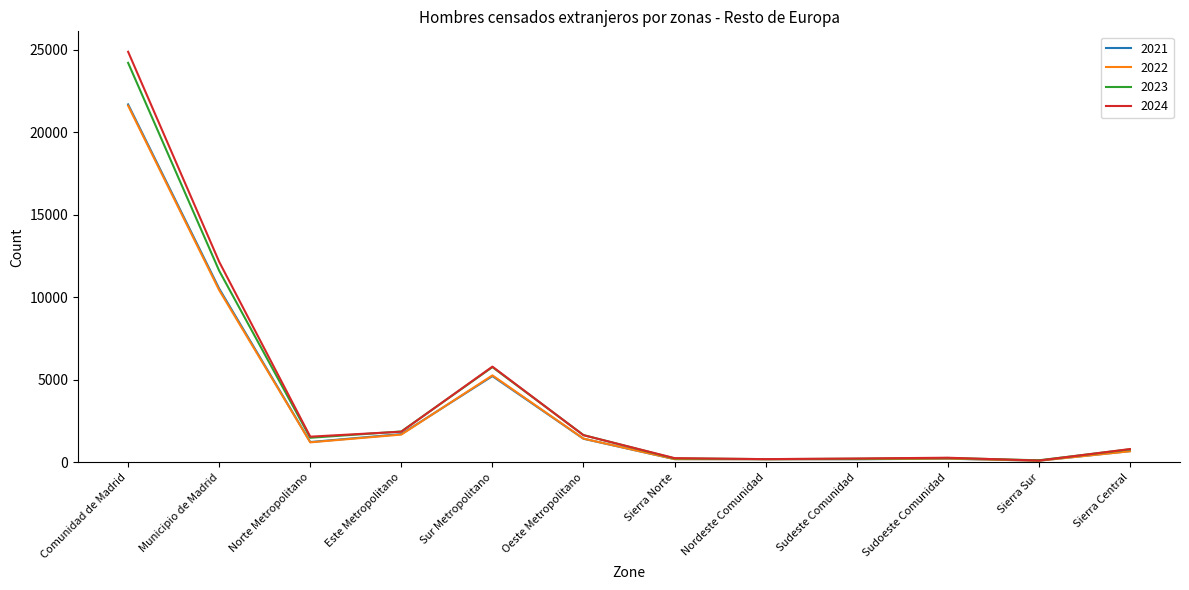

What is the total value across all series at Sierra Central?

2939